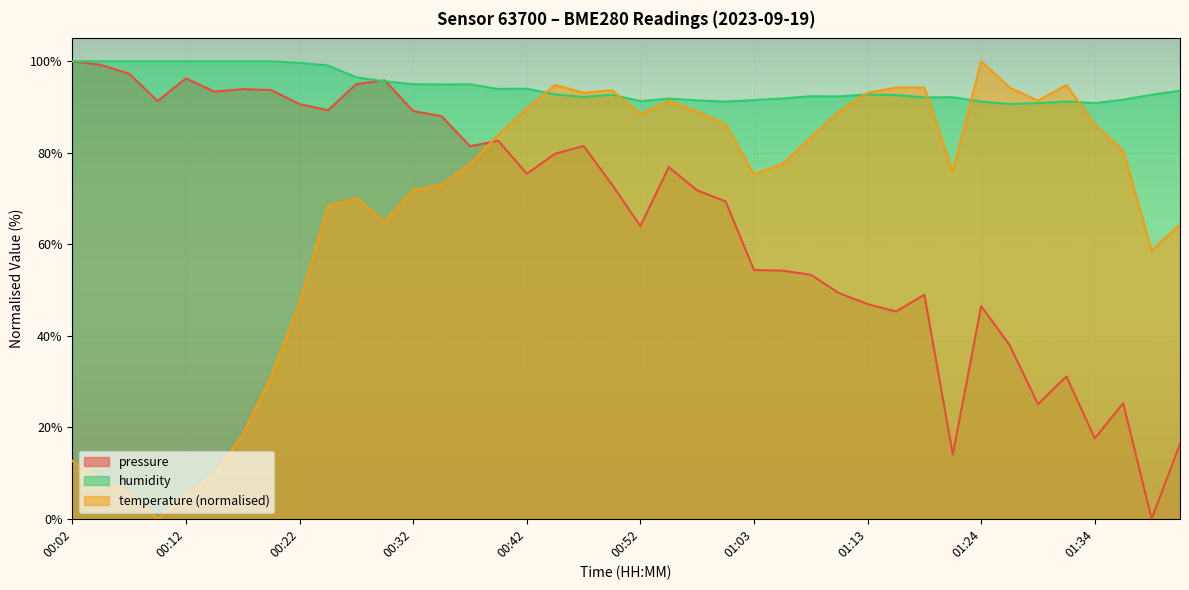

Rank the series at 00:07 from lowest to highest value.

temperature, pressure, humidity